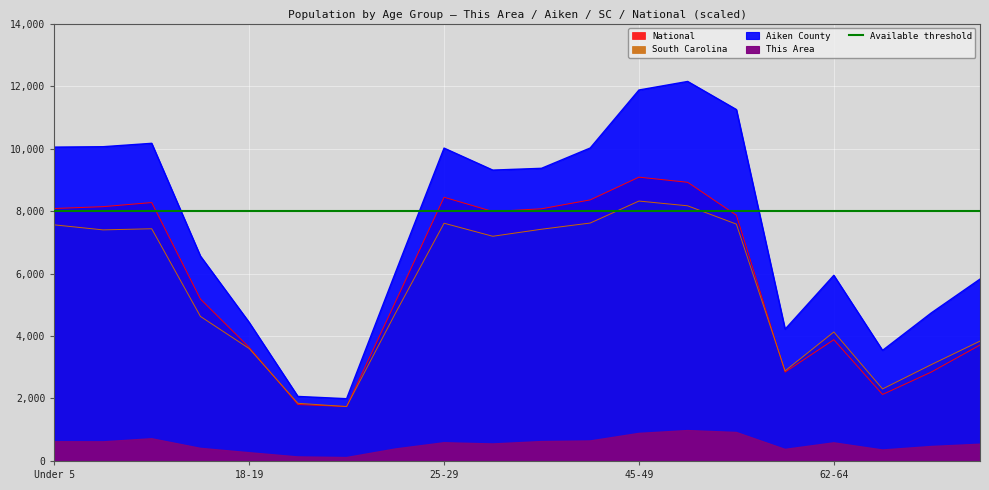

What is the greatest value displayed?

12147.0